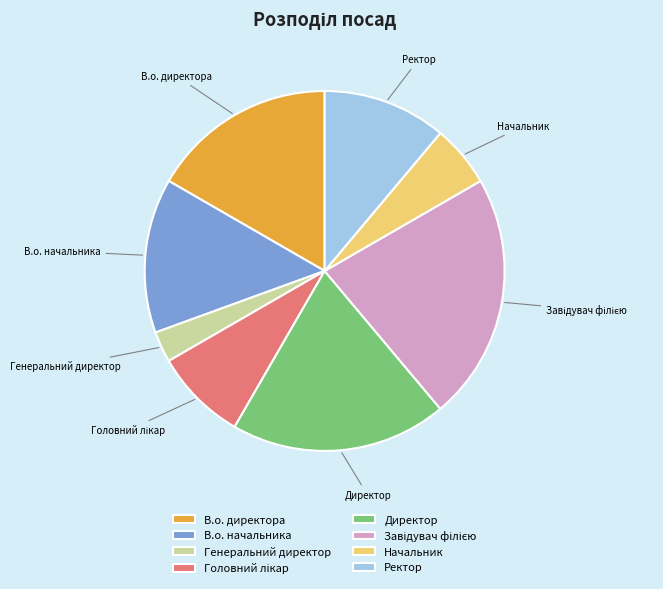

True or false: Ректор accounts for 11% of the total.

True